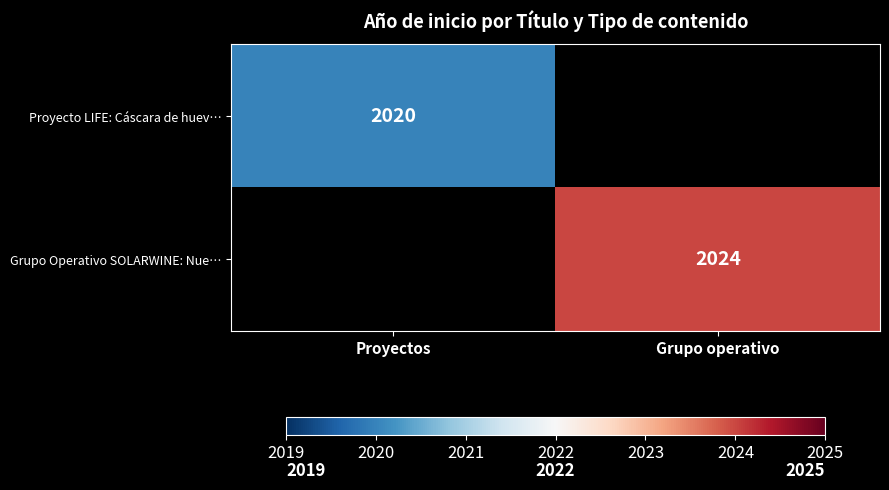

The Grupo Operativo SOLARWINE: Nue… series shows 3133 at Grupo operativo. True or false?

False